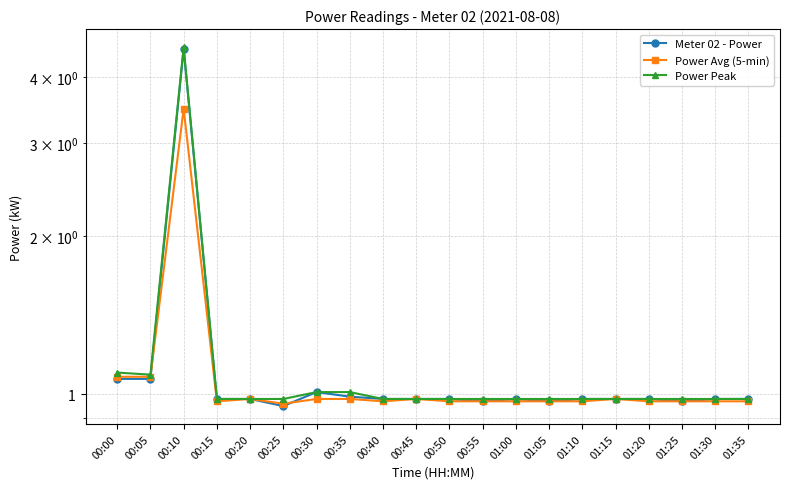

How many interior local valleys does the Power Peak series have?

1